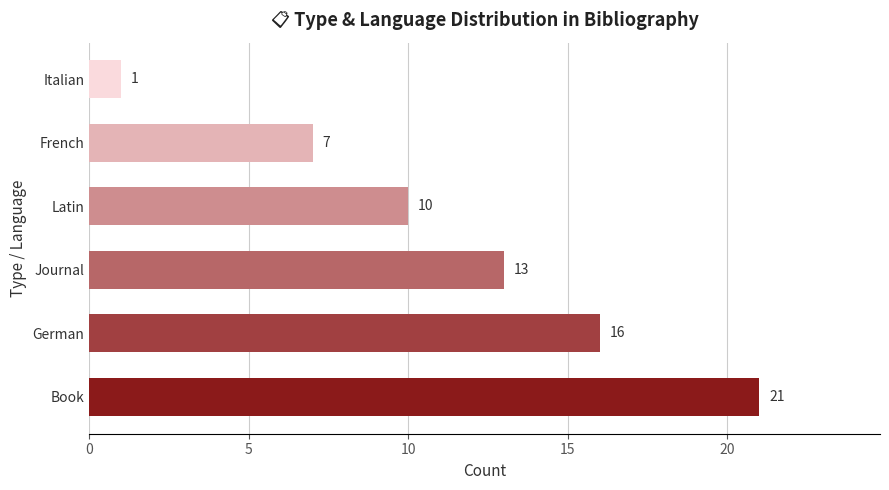

What is the change in value from Book to French?

-14